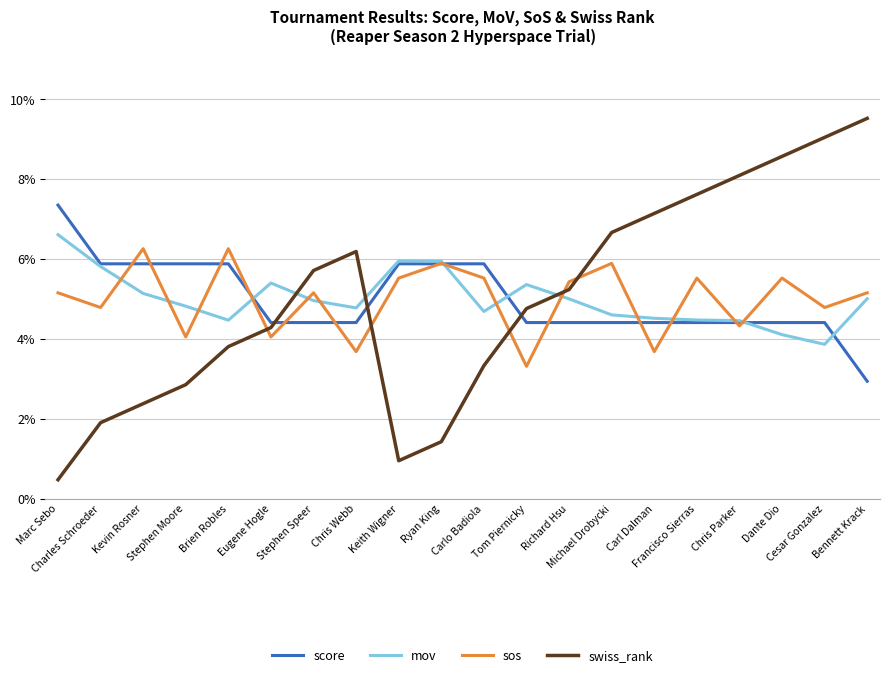

Which series has the largest range (max minus min)?

swiss_rank